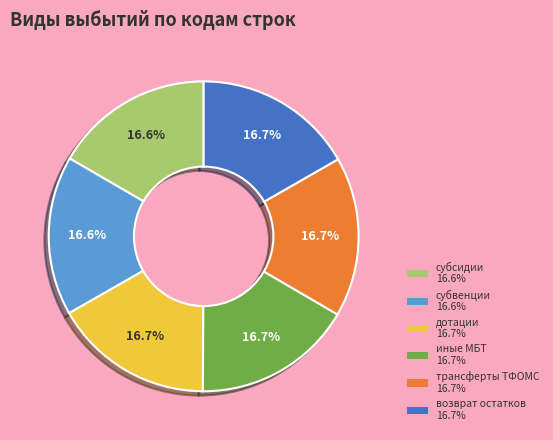

Is there any slice that represents more than half of the pie?

No